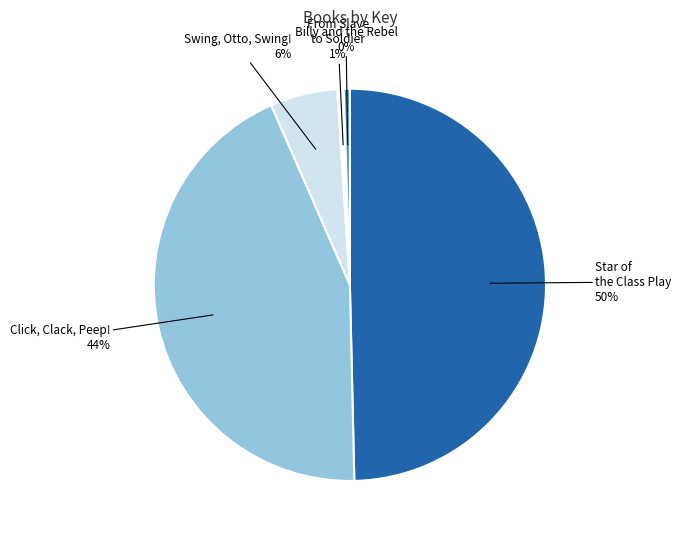

Rank the categories by value from highest to lowest.

Star of the Class Play, Click, Clack, Peep!, Swing, Otto, Swing!, From Slave to Soldier, Billy and the Rebel